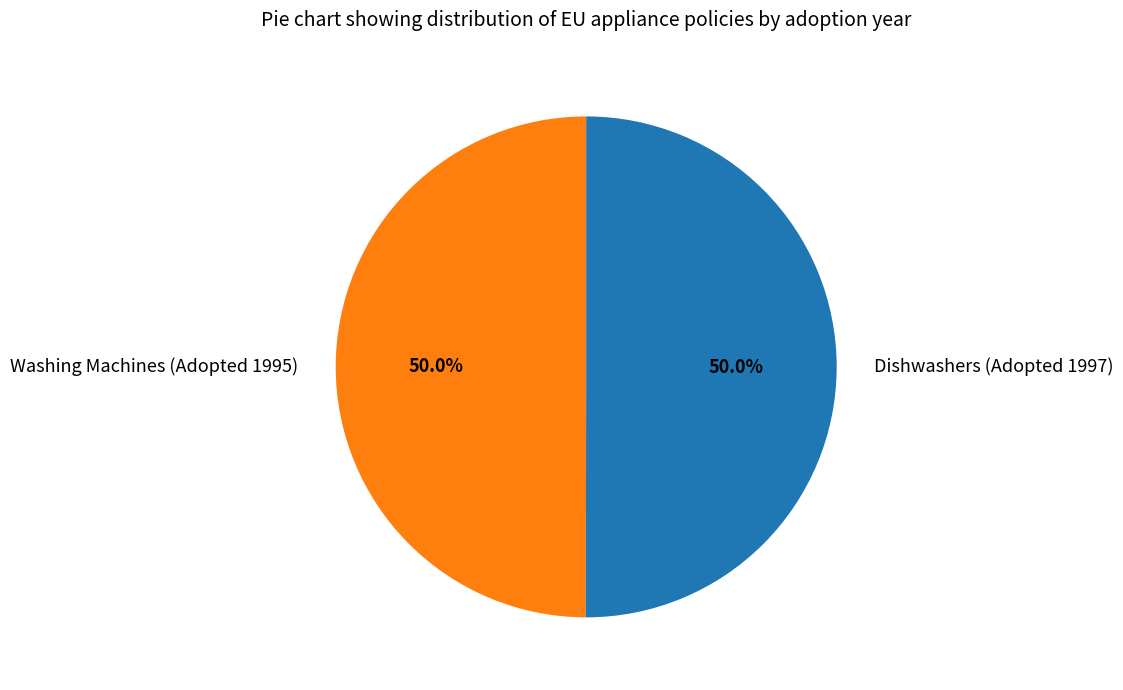

How many slices are in this pie chart?

2